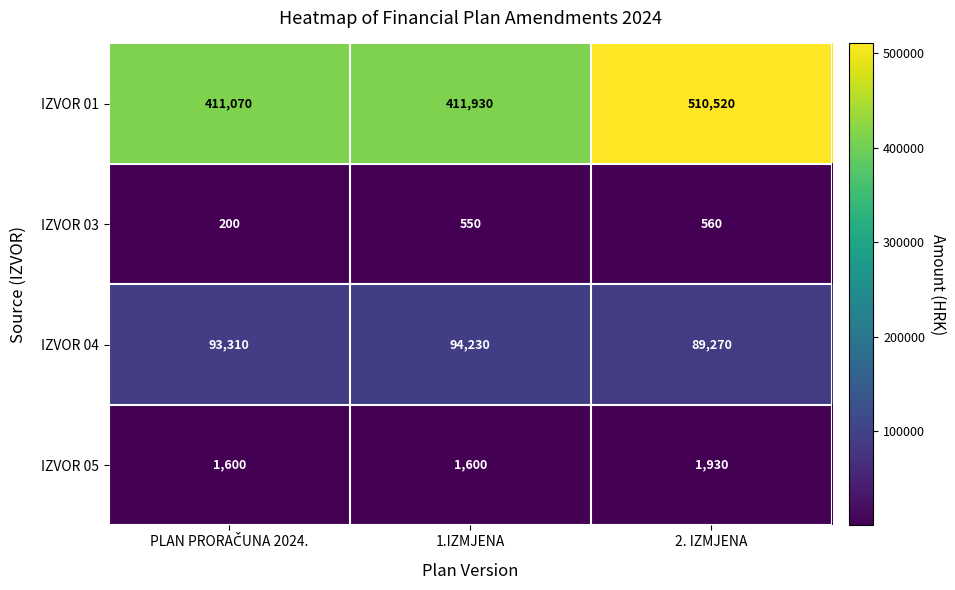

Where is IZVOR 03 nearest to the value 380?

1.IZMJENA